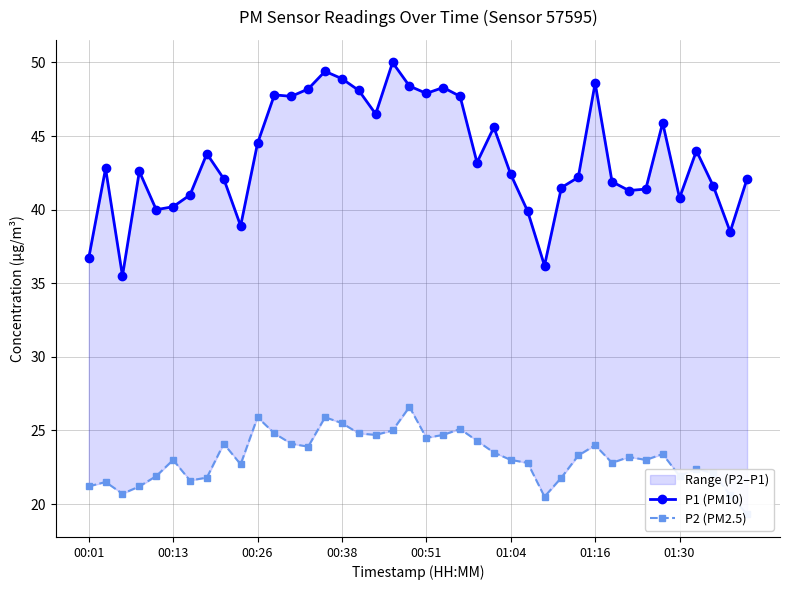

At how many categories does at least one series exceed 31?

40